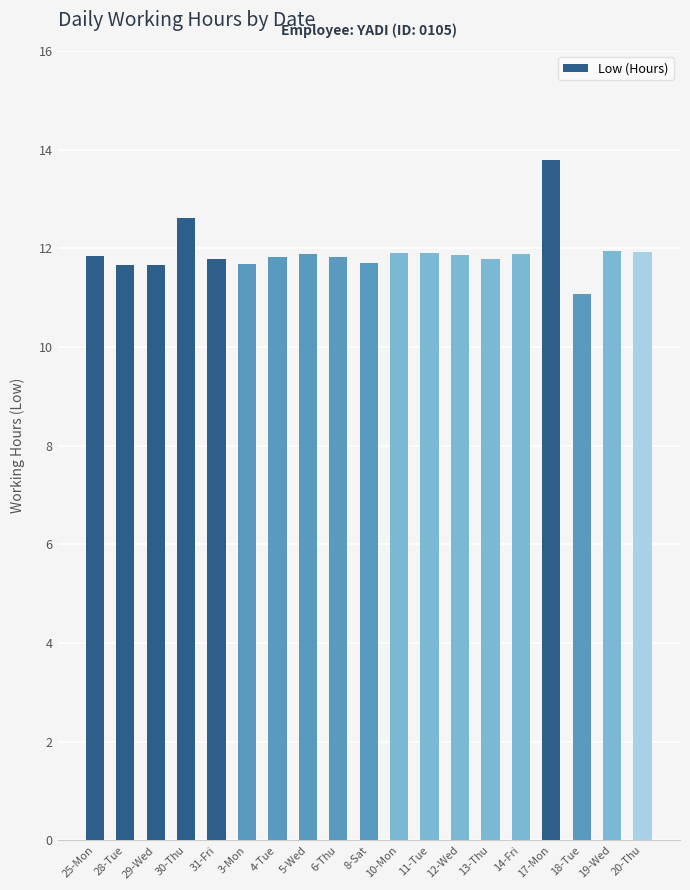

Does the chart contain any negative values?

No